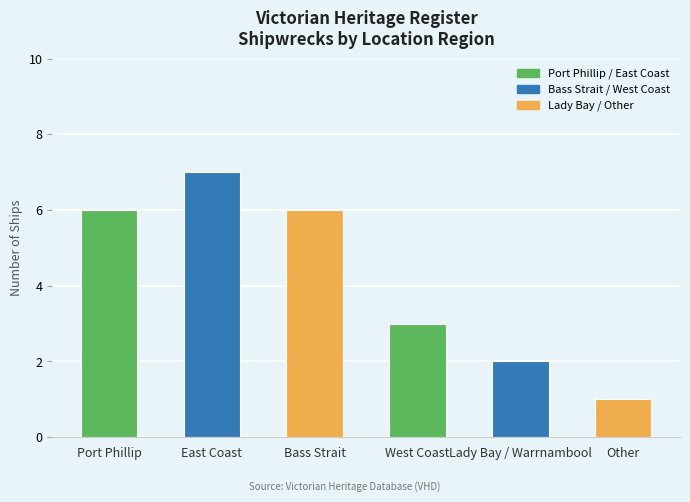

Does the chart contain stacked bars?

No